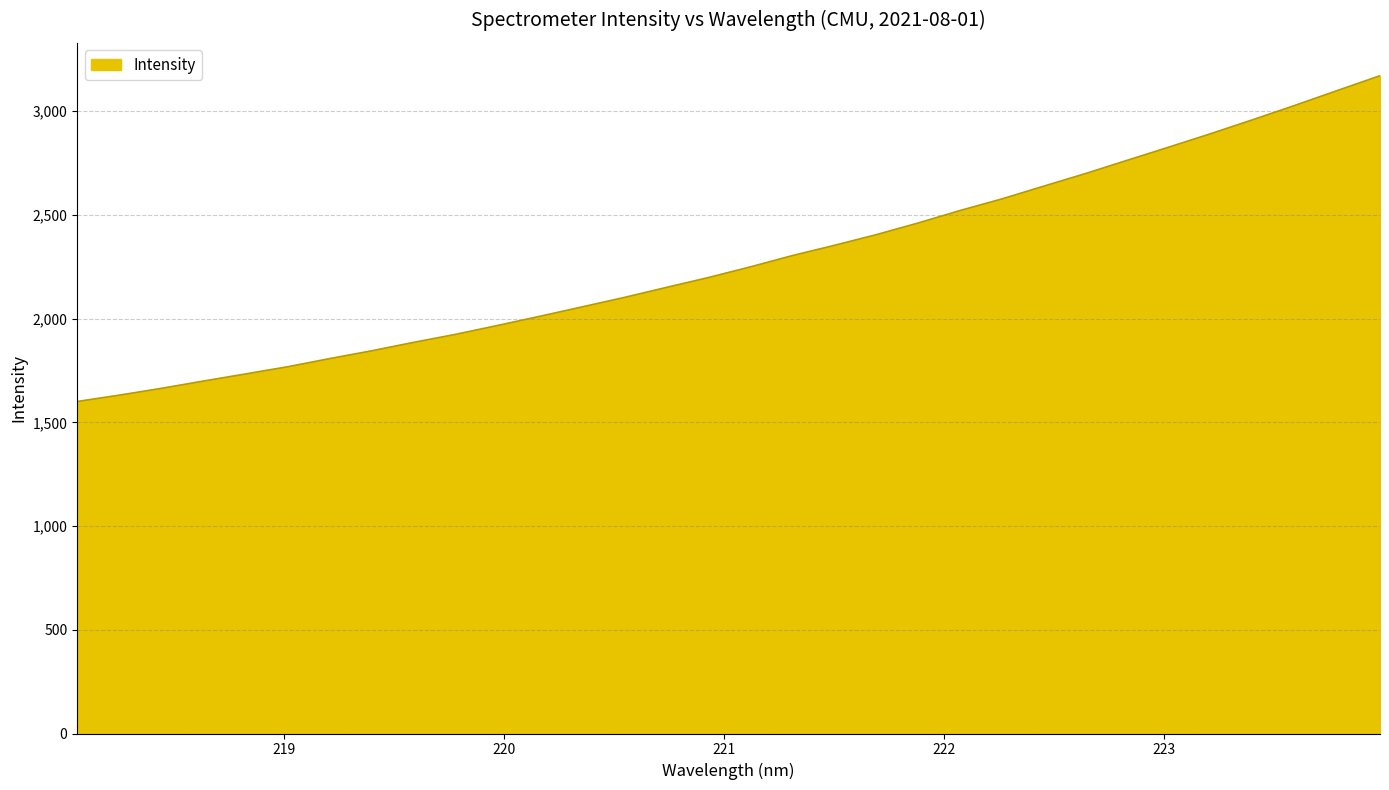

What is the difference between the maximum and minimum values?

1570.4